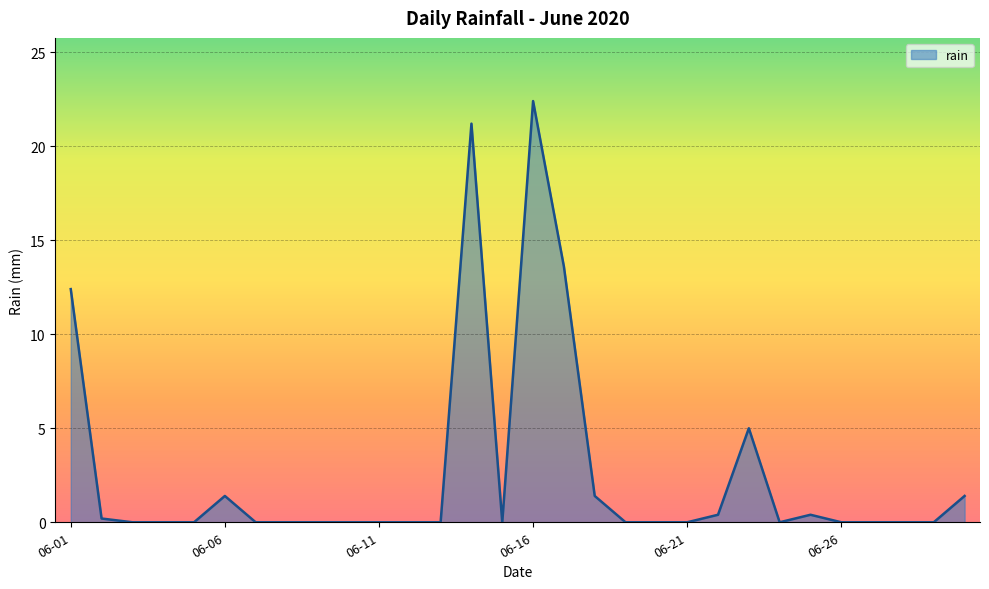

How many lines are shown in the chart?

1